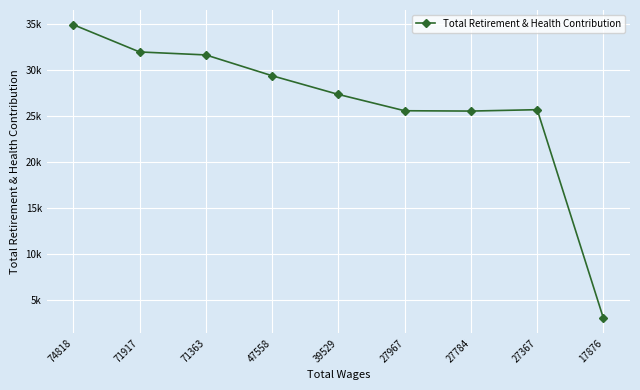

What is the minimum value shown in the chart?

3001